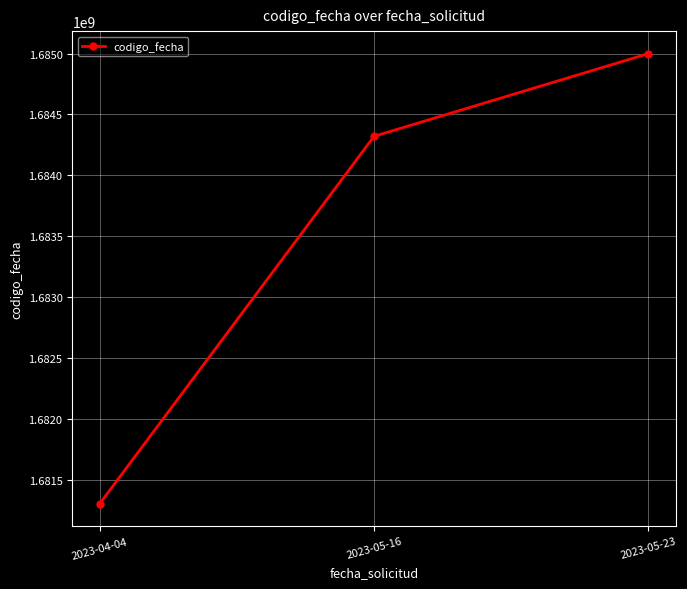

Reading left to right, transcribe all the data shown in this chart.

1681306499	1684320752	1684999254